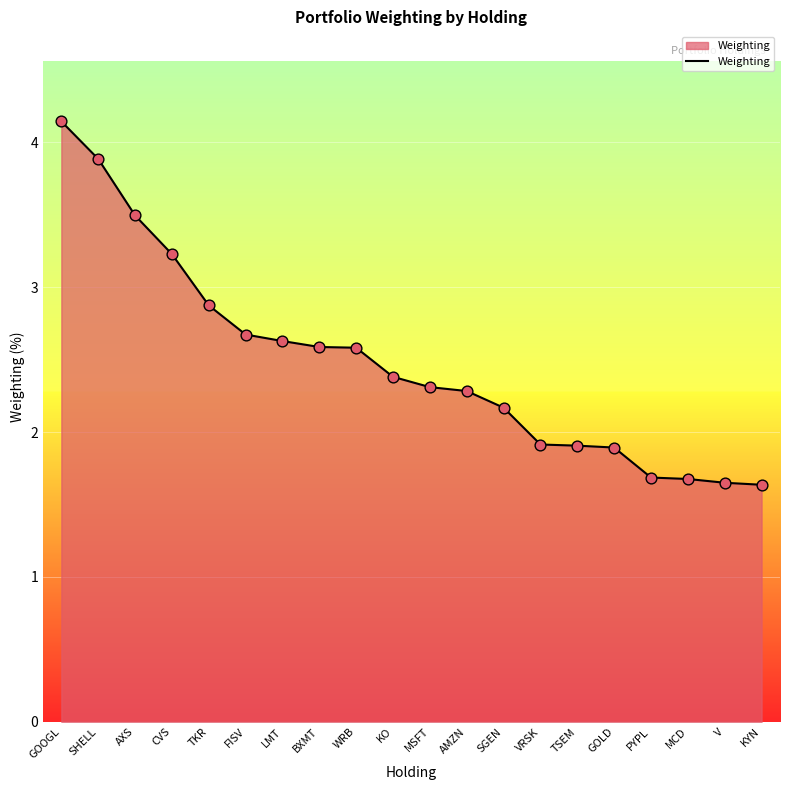

What is the change in value from SGEN to TSEM?

-0.3